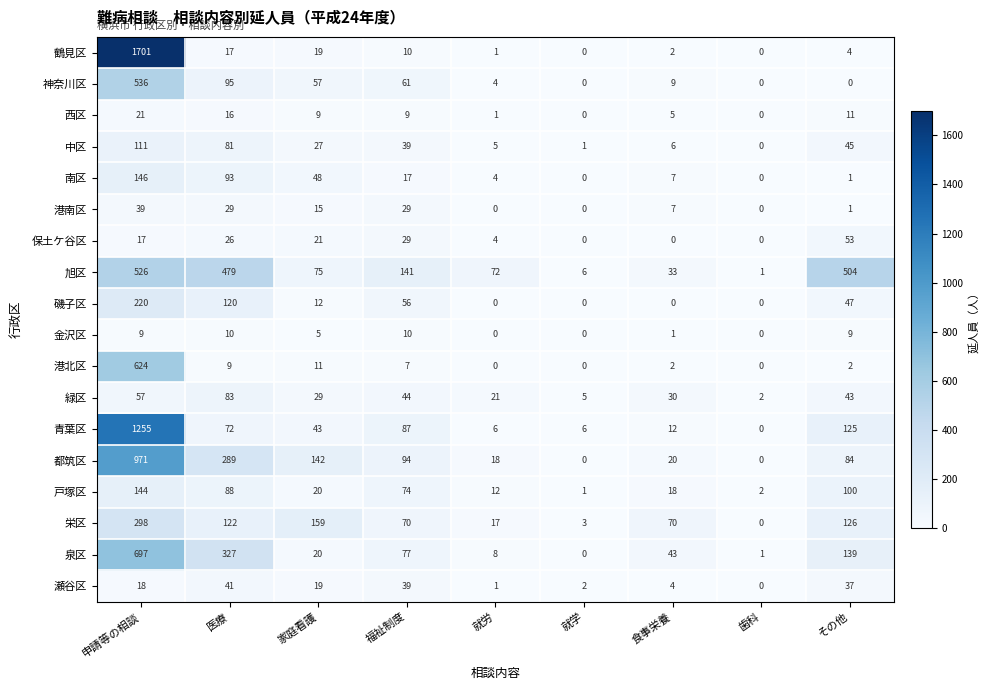

What is the average value of the 旭区 series?

204